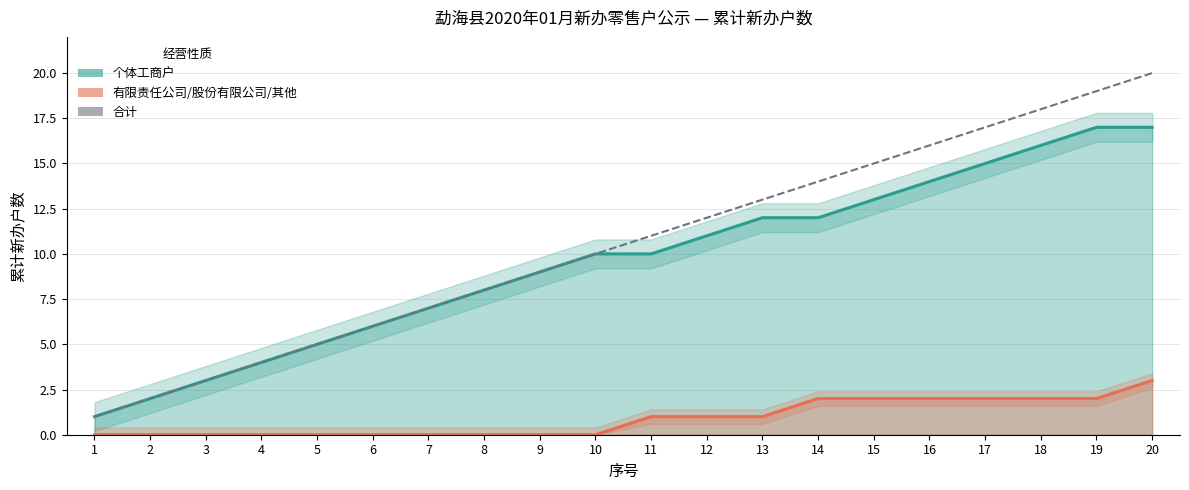

What is the sum of all 合计 (累计) values?

210